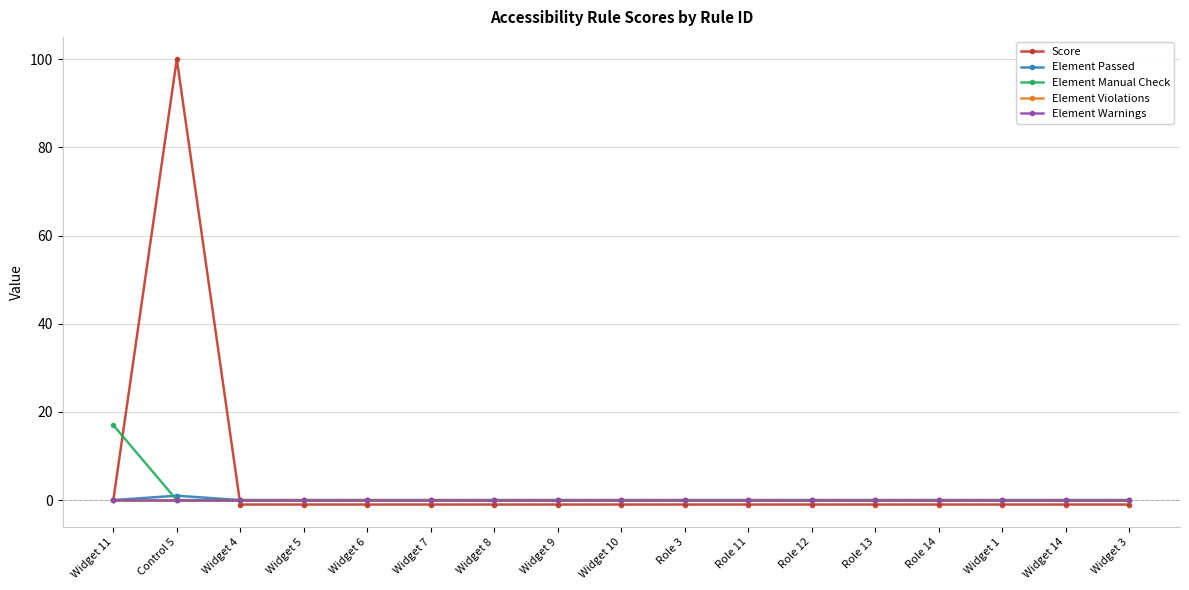

Which label corresponds to the largest value in the chart?

Control 5